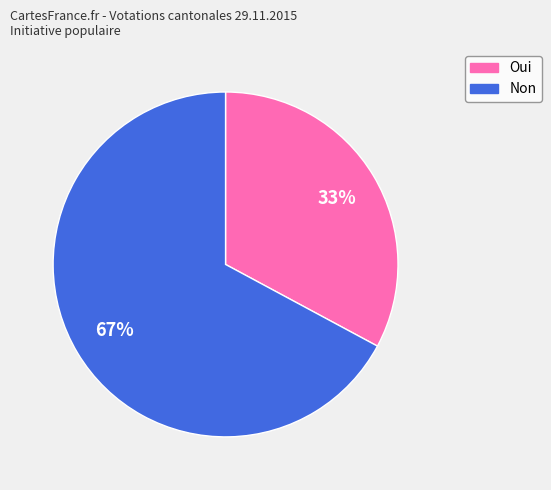

Approximately how many times larger is the value at Oui compared to Non?

0.5